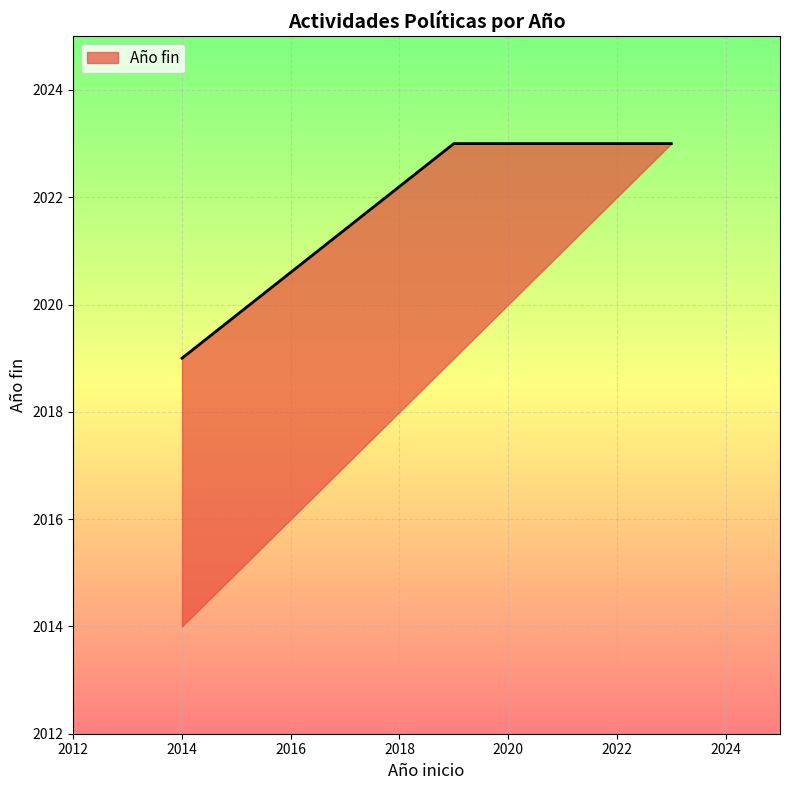

Between 2014 and 2019, which is larger?

2019